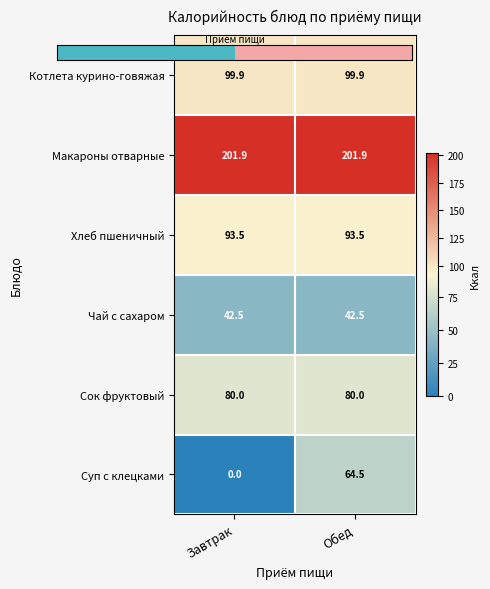

What is the highest value of the Макароны отварные series?

201.9